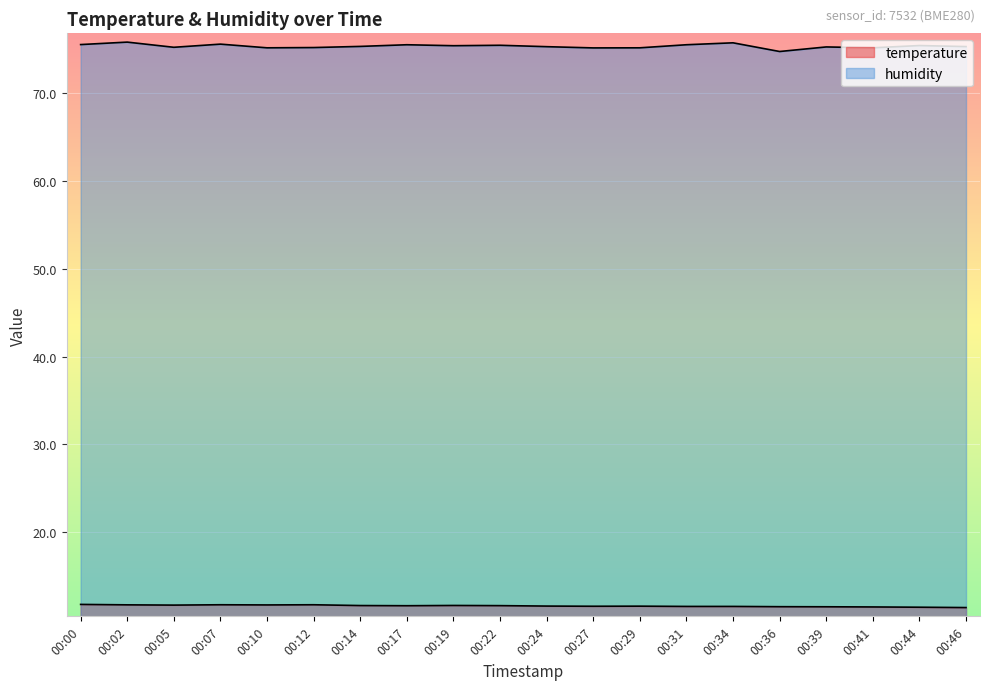

What is the sum of the temperature values at 00:05 and 00:22?

23.3